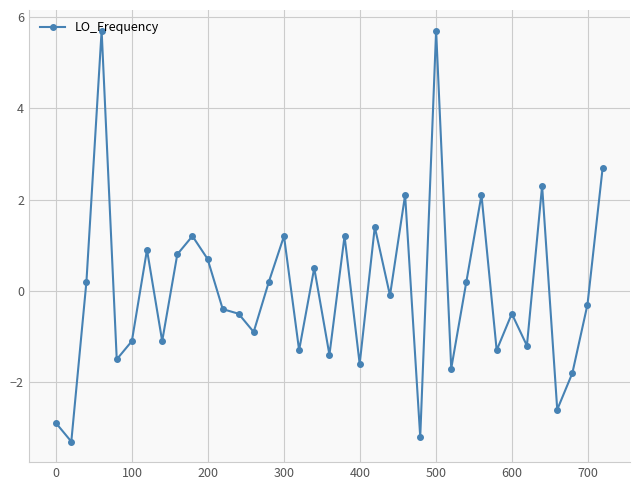

True or false: the data has more than 0 interior local peaks.

True